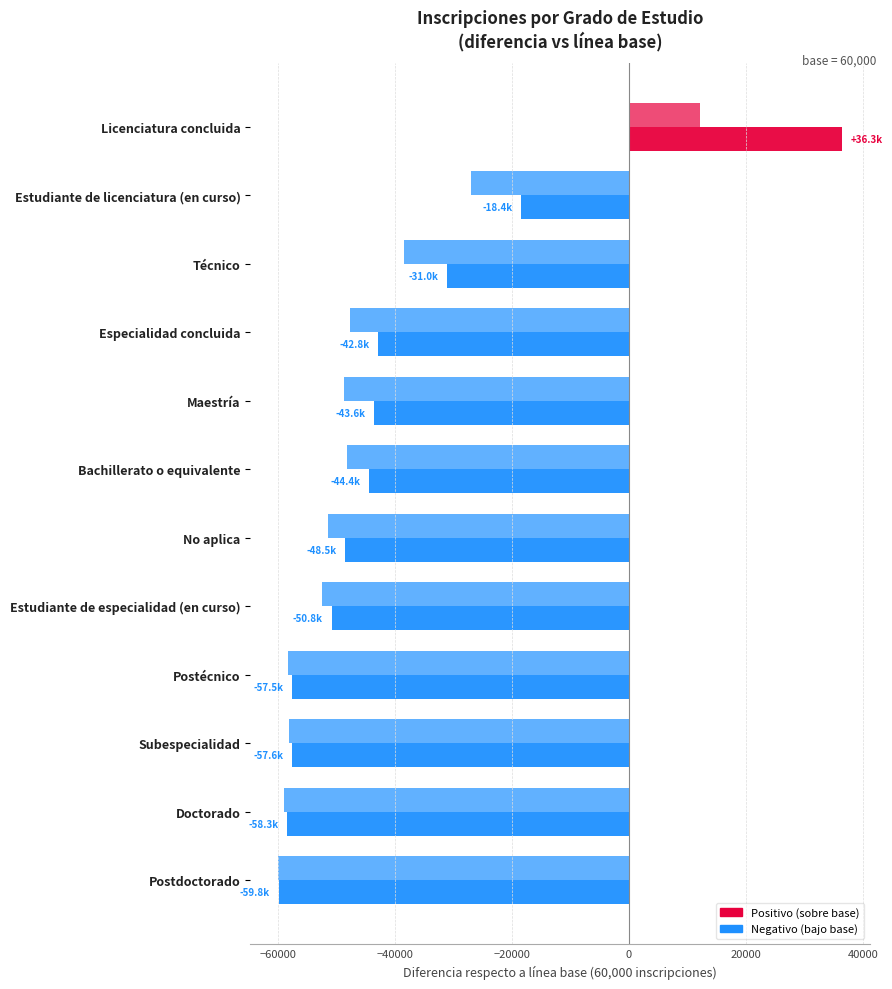

Count the number of categories in the chart.

12